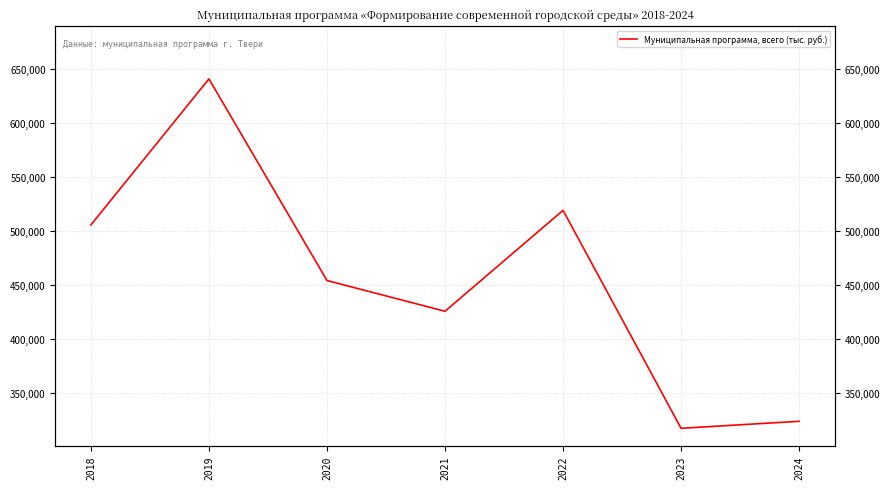

Which category has the lowest value across all series?

2023